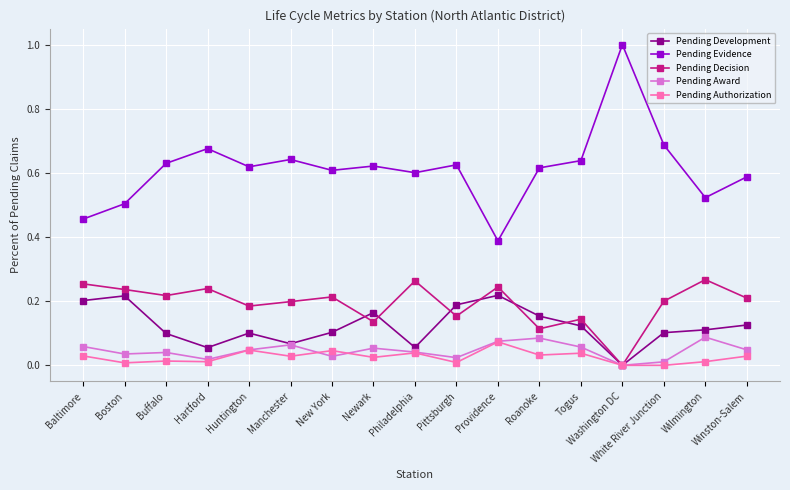

What is the label of the 5th point from the left?

Huntington